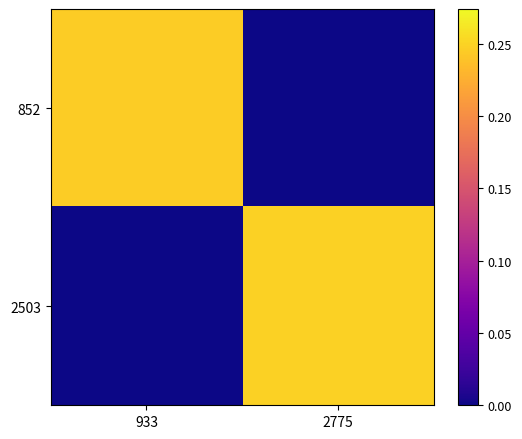

Rank the series by their average value, from highest to lowest.

2503, 852